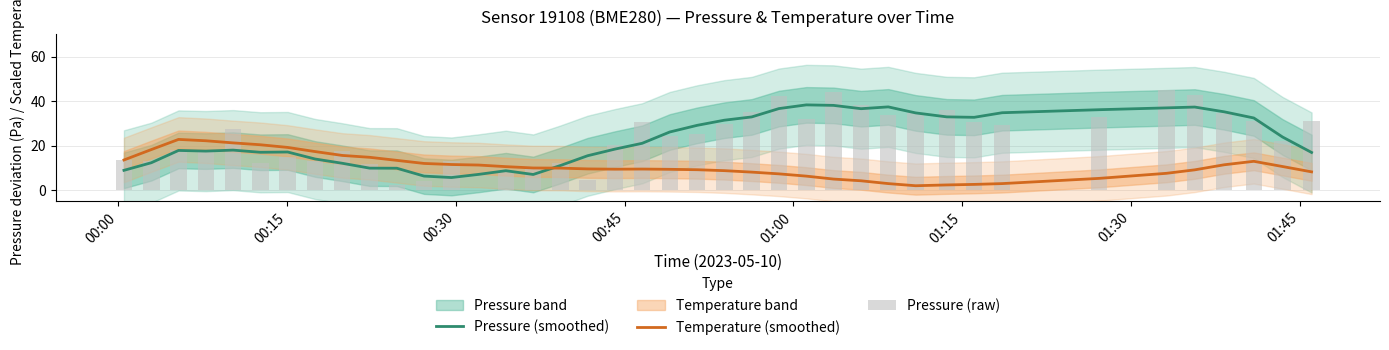

Which series has the widest spread of values?

Pressure (raw)